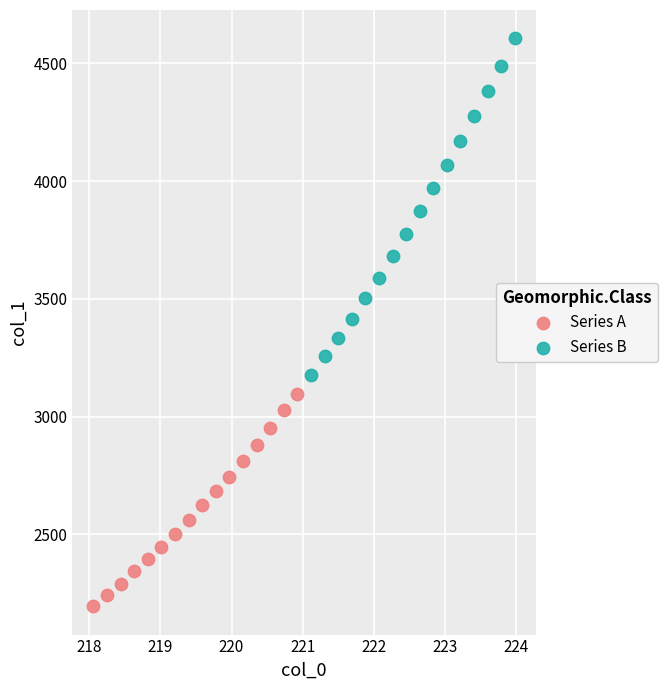

Which series reaches the maximum Y coordinate?

Series B